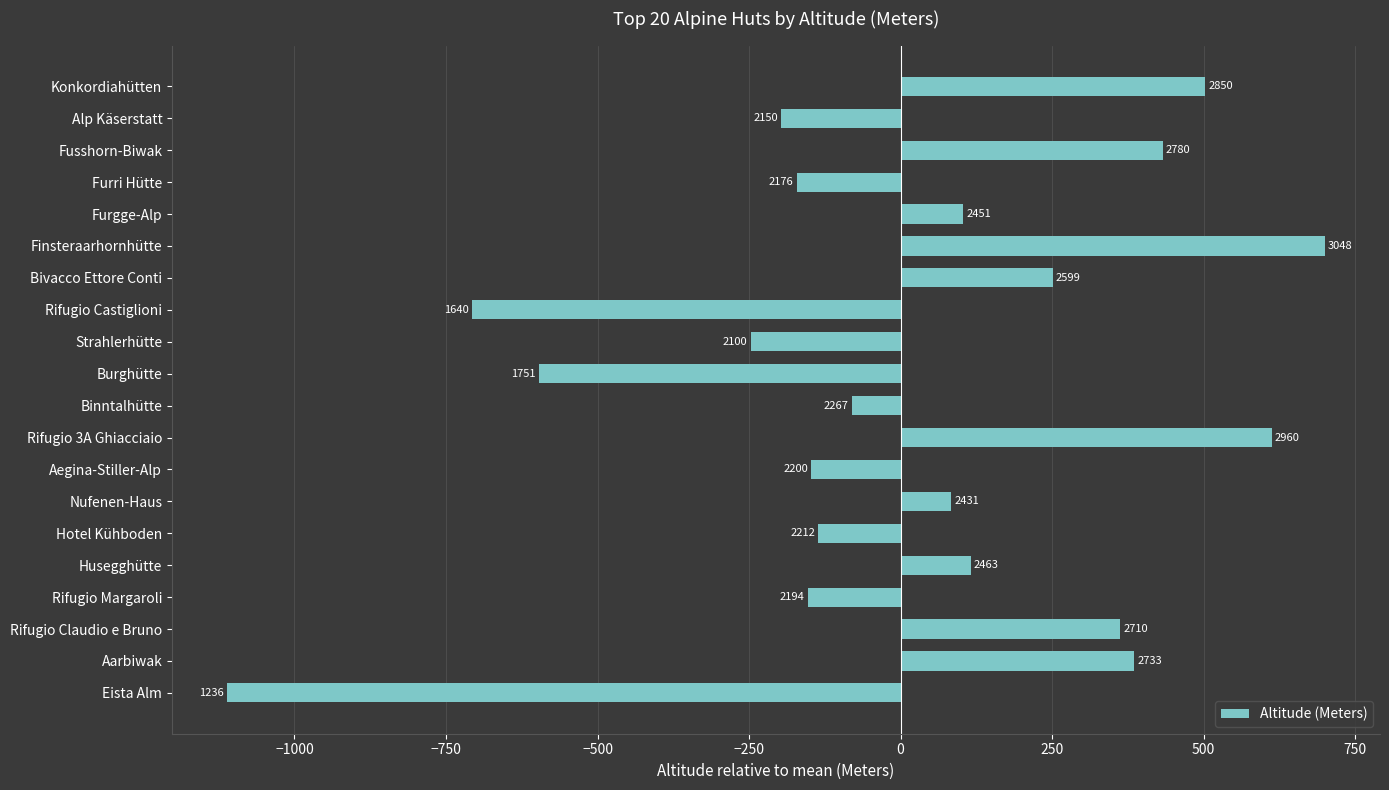

How many bars are there in total?

20